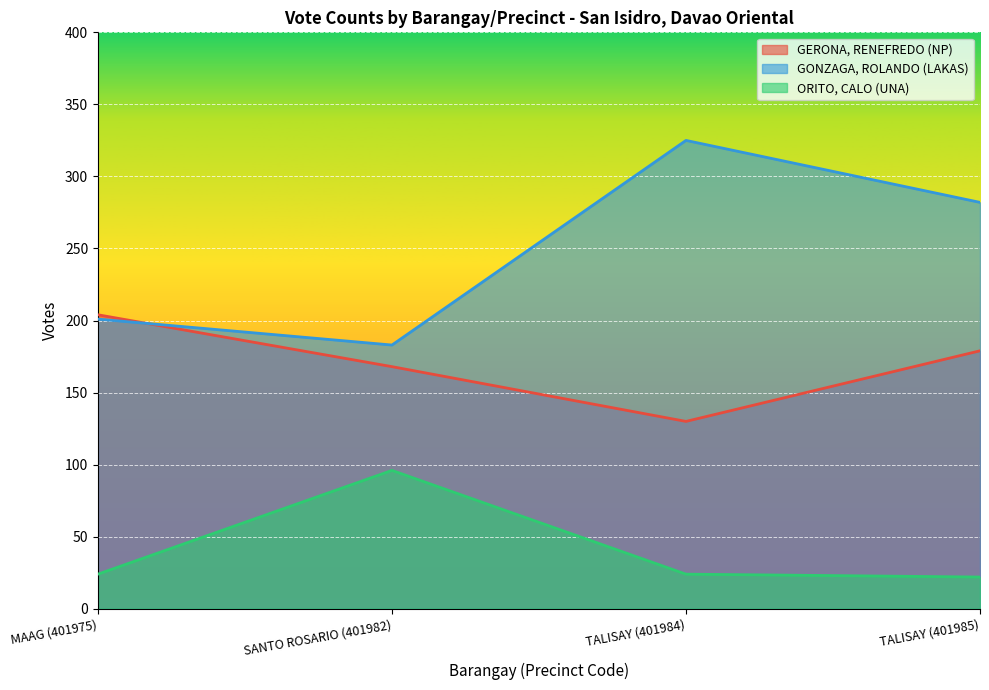

Does the chart display data point markers on the line(s)?

No